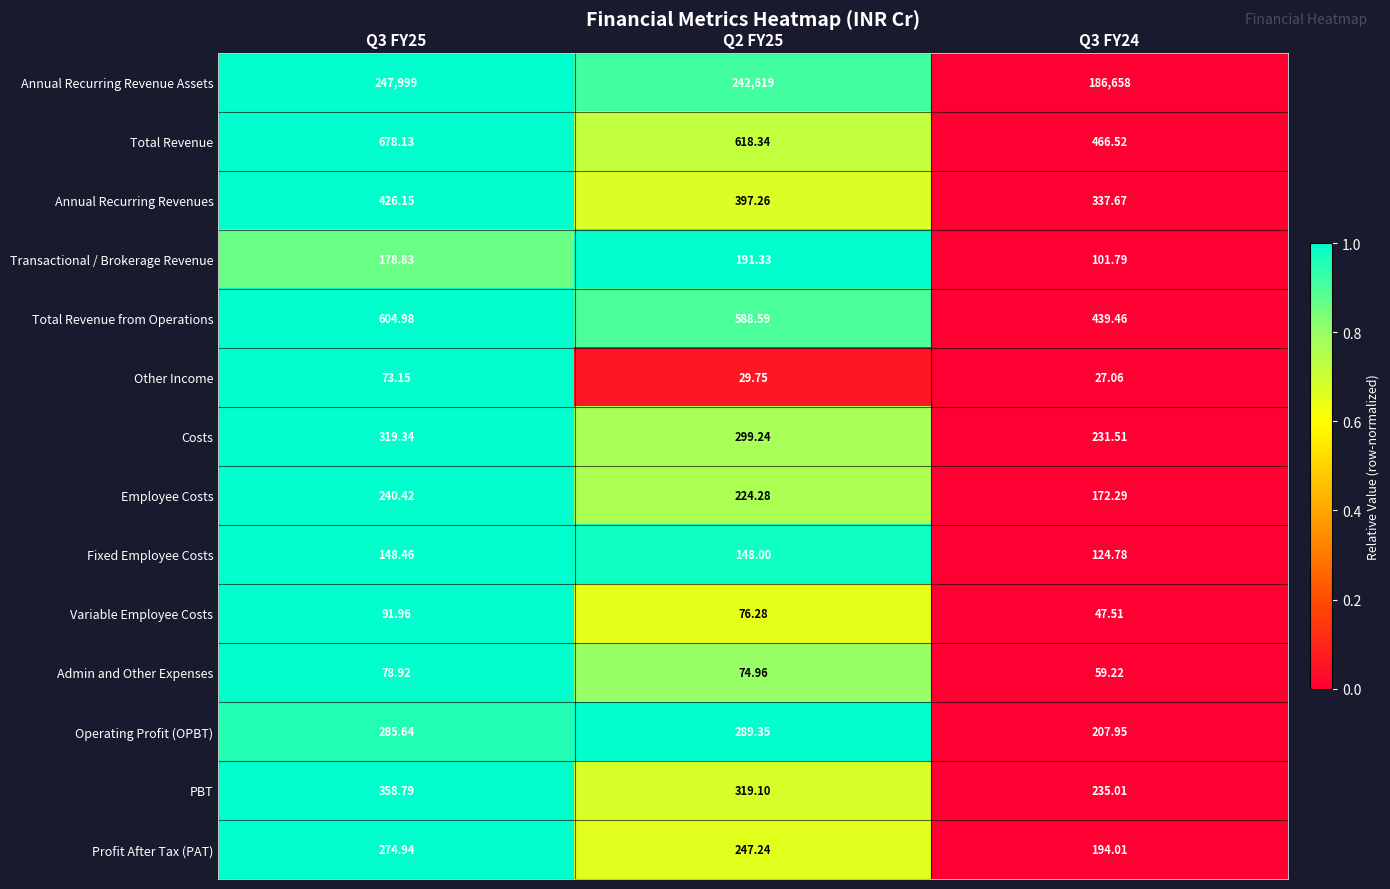

Which series has the widest spread of values?

Annual Recurring Revenue Assets